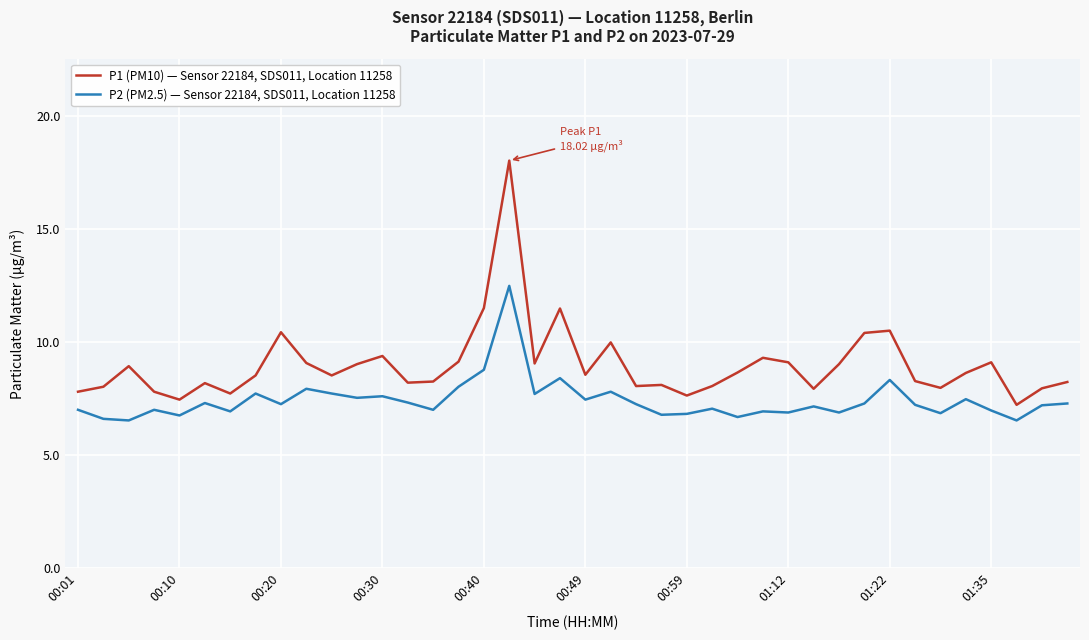

What is the maximum value for P2 (PM2.5) — Sensor 22184, SDS011, Location 11258?

12.5